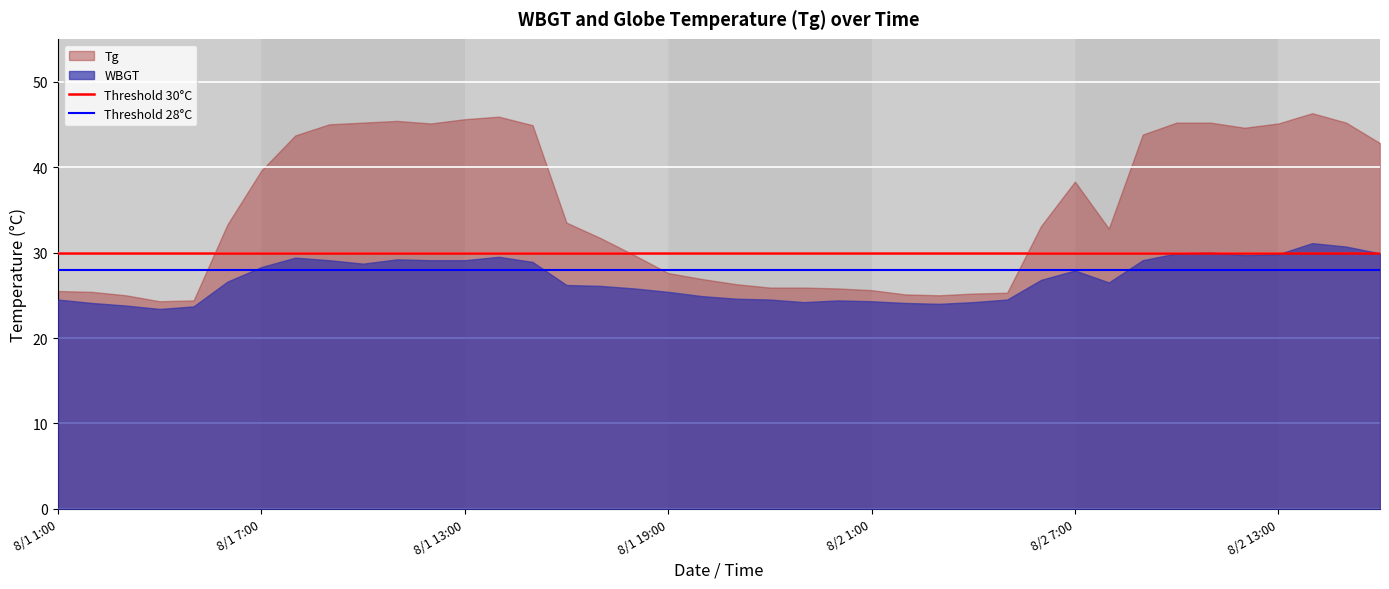

What is the sum of all Threshold 30°C values?

60